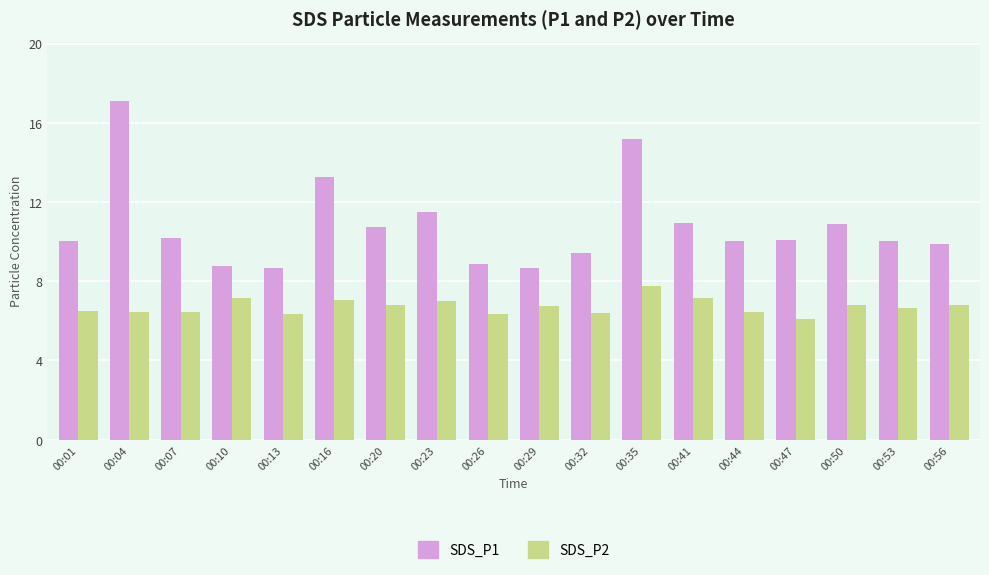

Which label corresponds to the smallest value in the chart?

00:47